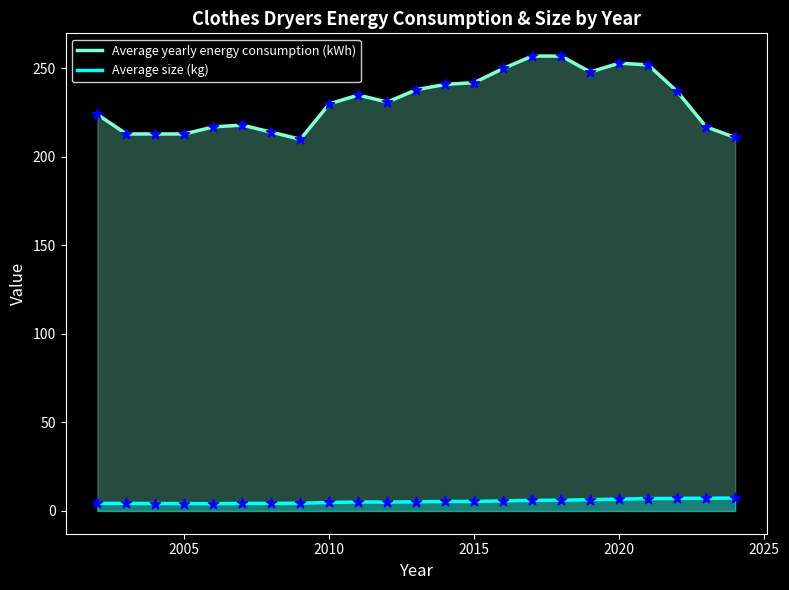

What are all the series names shown in the legend?

Average yearly energy consumption (kWh), Average size (kg)